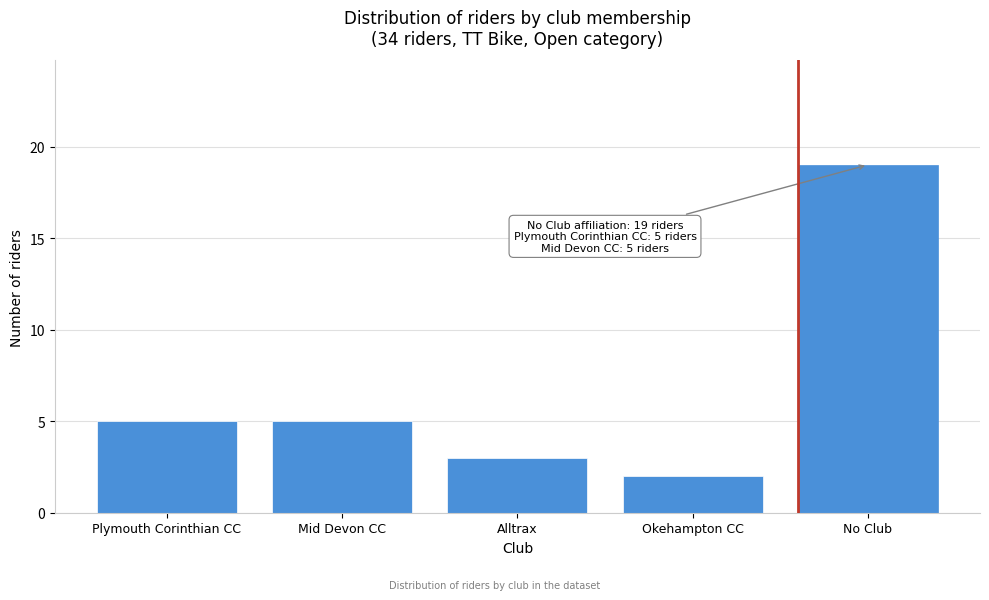

Reading left to right, transcribe all the data shown in this chart.

Plymouth Corinthian CC=5	Mid Devon CC=5	Alltrax=3	Okehampton CC=2	No Club=19